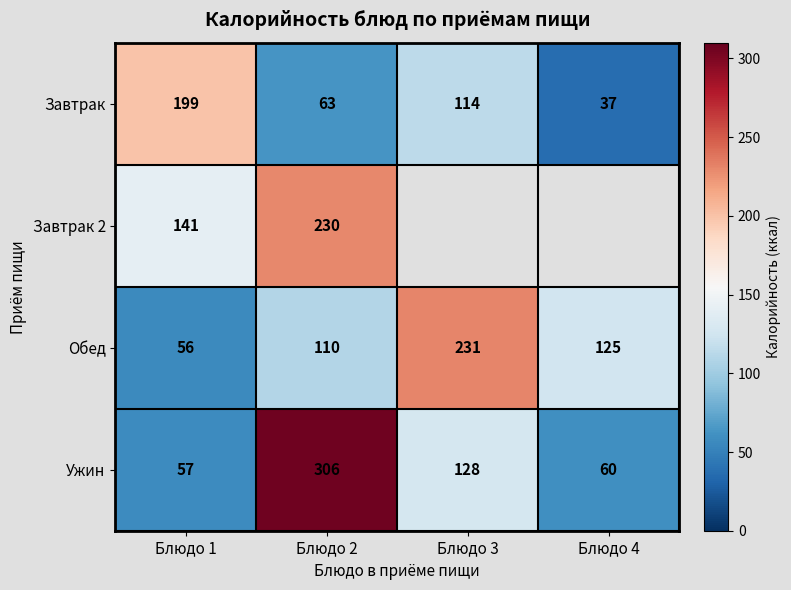

Is it true that Завтрак equals 277 at Блюдо 1?

False